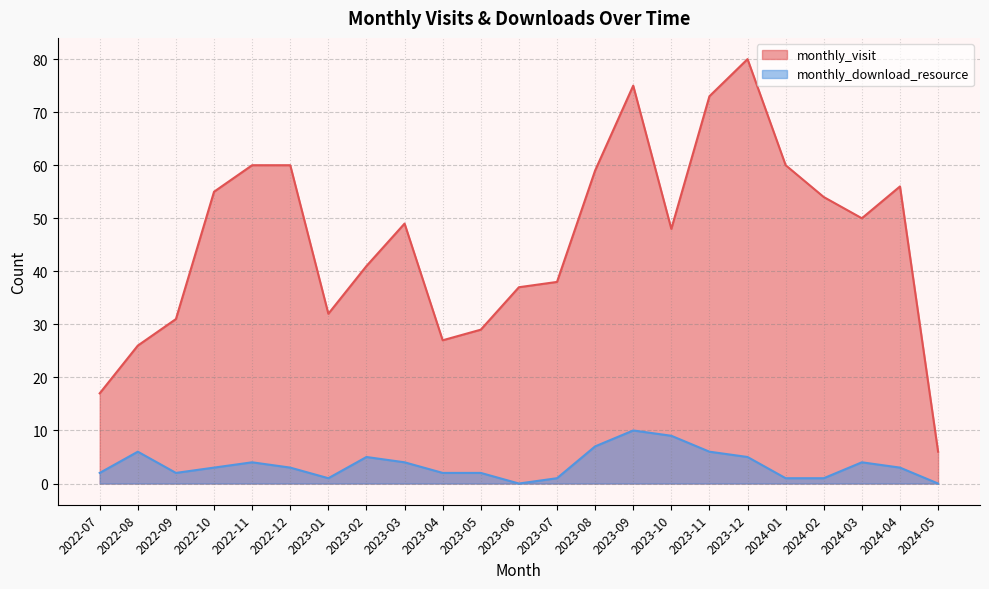

In monthly_download_resource, how many points are higher than both neighbors (excluding endpoints)?

5